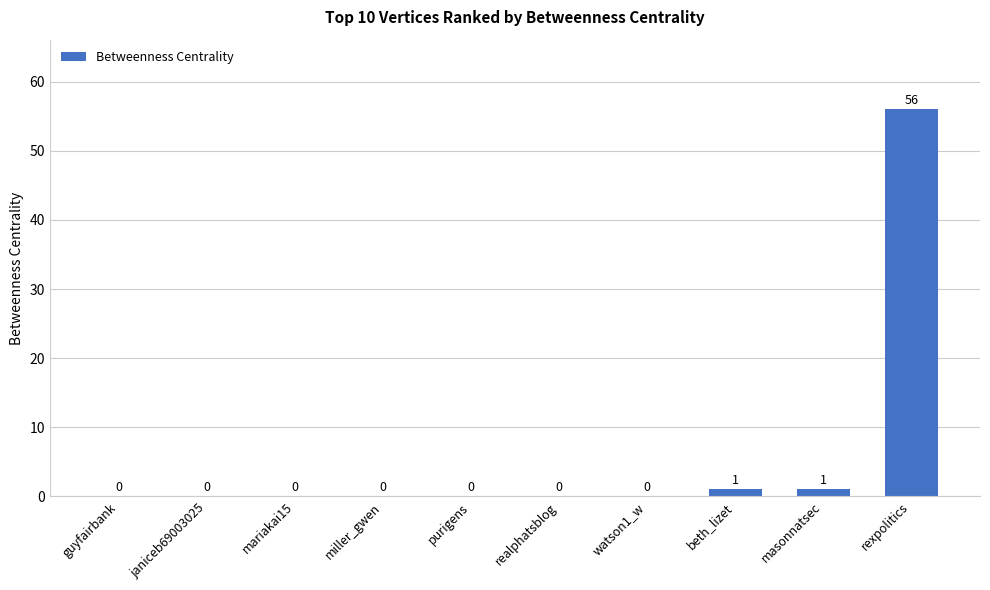

How many values are above zero?

3